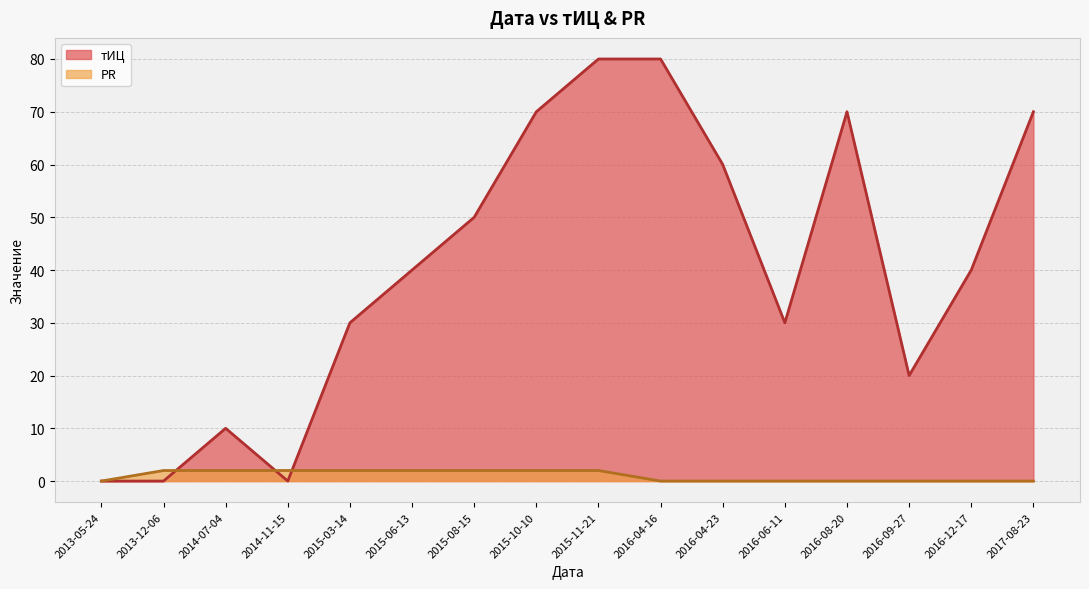

How many positive values does the тИЦ series have?

13